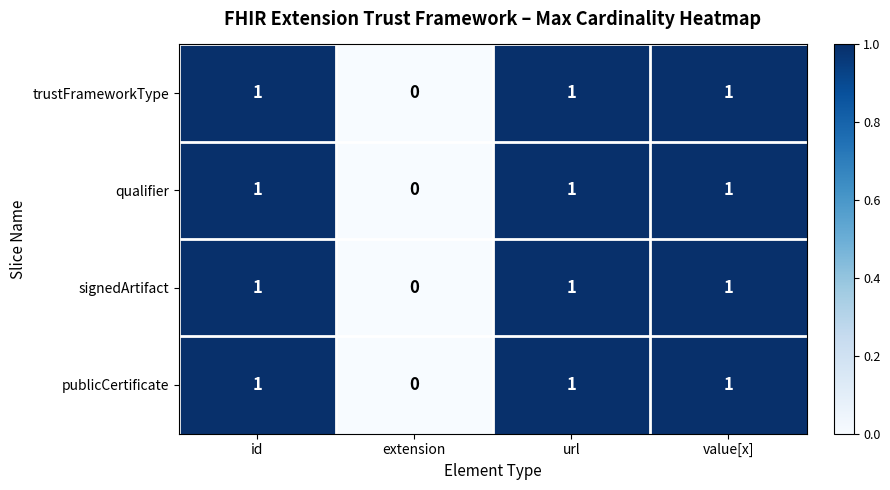

Count the qualifier values in the range 1 to 2.

3